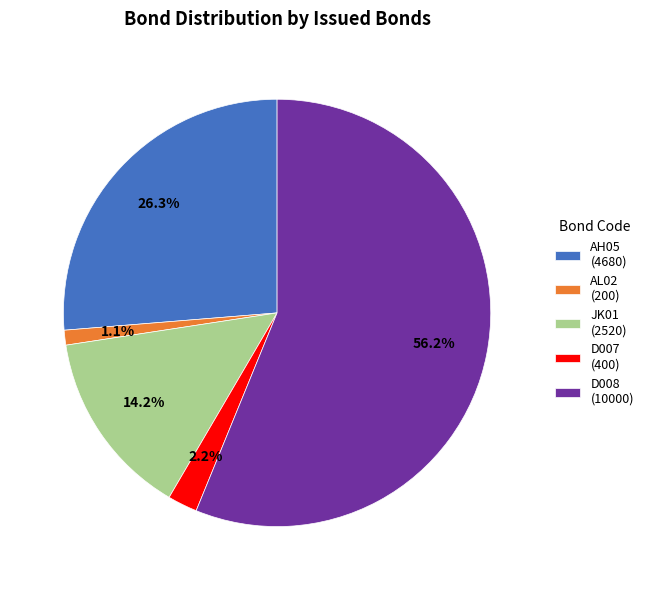

The JK01 slice represents 14% of the pie. True or false?

True